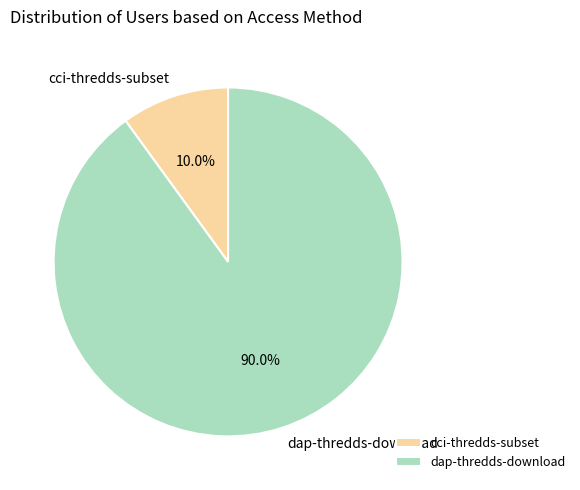

To the nearest percent, what portion does dap-thredds-download represent?

90%